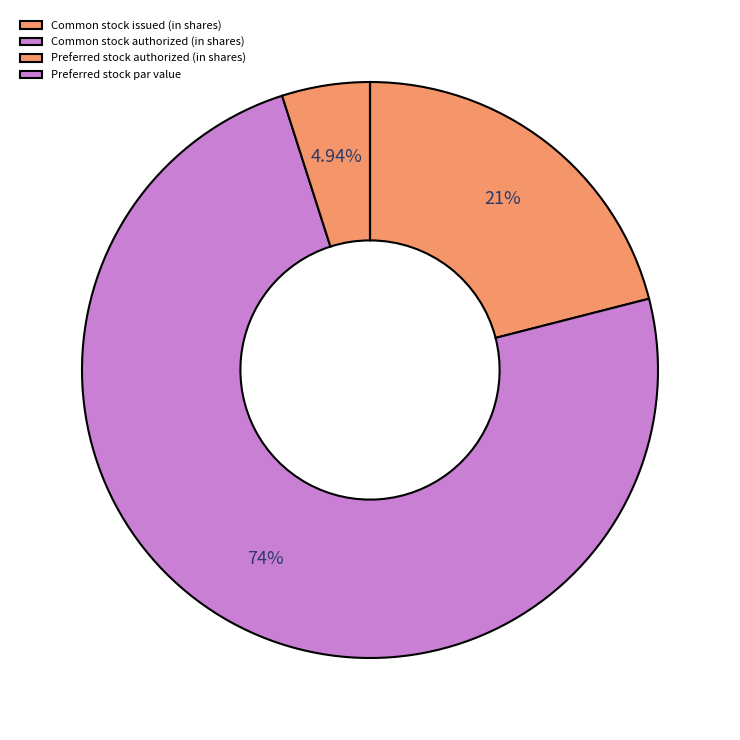

Combined, what portion of the pie is Common stock issued (in shares) and Preferred stock authorized (in shares)?

26.0%